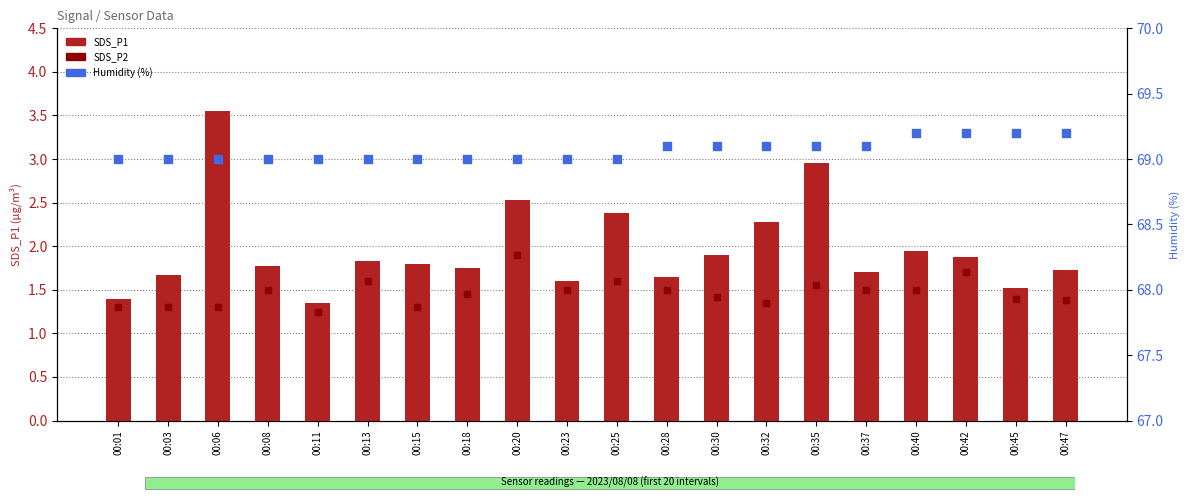

What are all the series names shown in the legend?

SDS_P1, SDS_P2, Humidity (%)